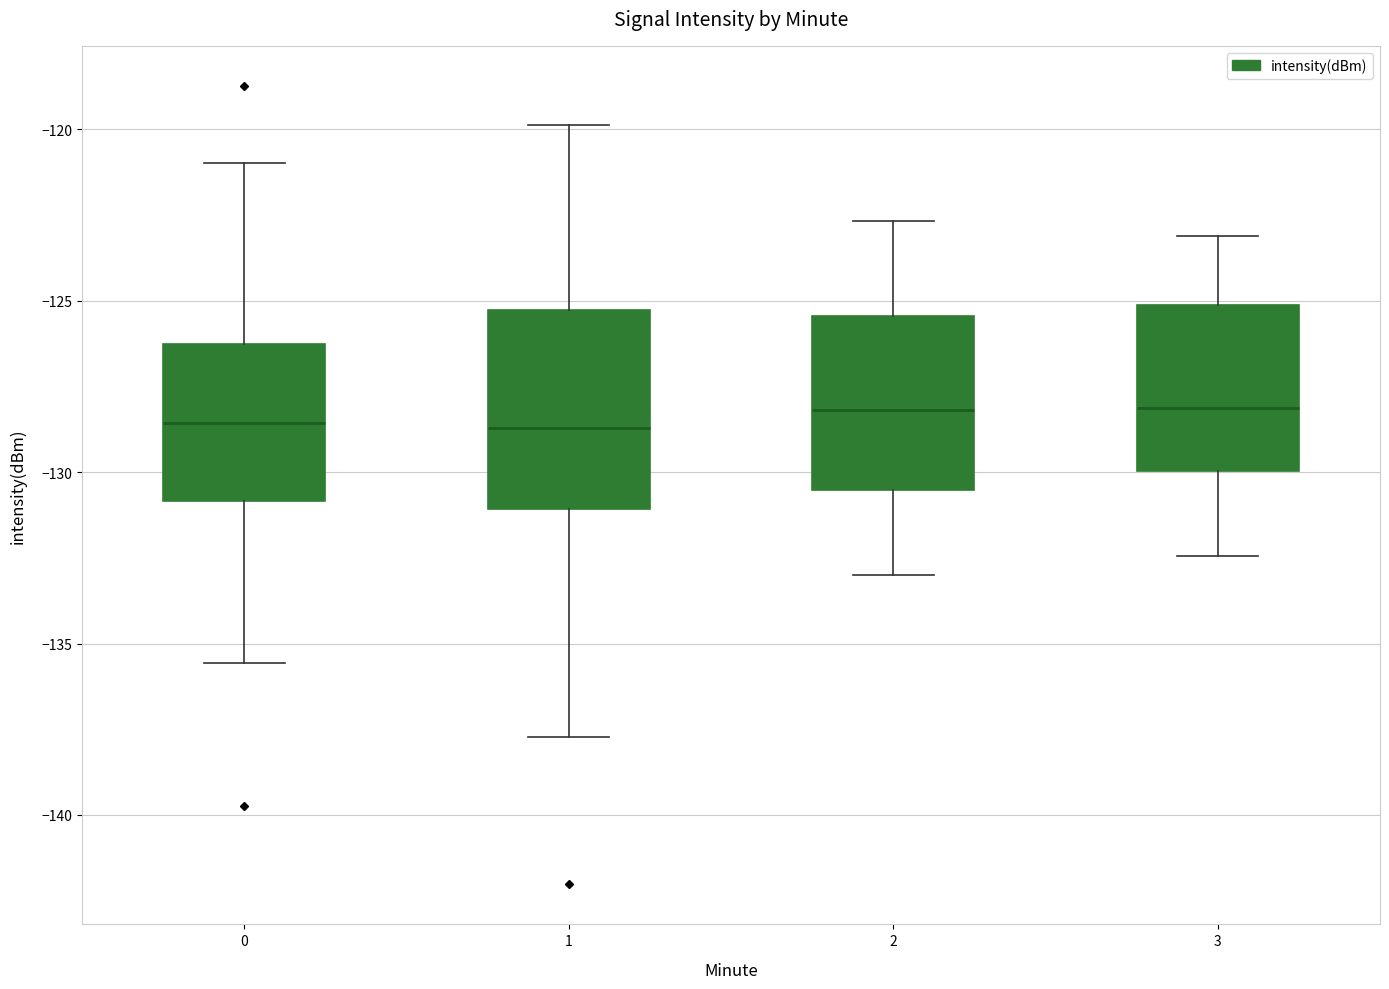

Reading left to right, read every box against the y-axis: the position of its median line, the range the box covers, and the ends of its whiskers. The values are not printed on the chart, so give them approximately, as read against the axis.

0: median -128.5, box -131.0 to -126.5, whiskers -135.5 to -121.0
1: median -128.5, box -131.0 to -125.5, whiskers -137.5 to -120.0
2: median -128.0, box -130.5 to -125.5, whiskers -133.0 to -122.5
3: median -128.0, box -130.0 to -125.0, whiskers -132.5 to -123.0